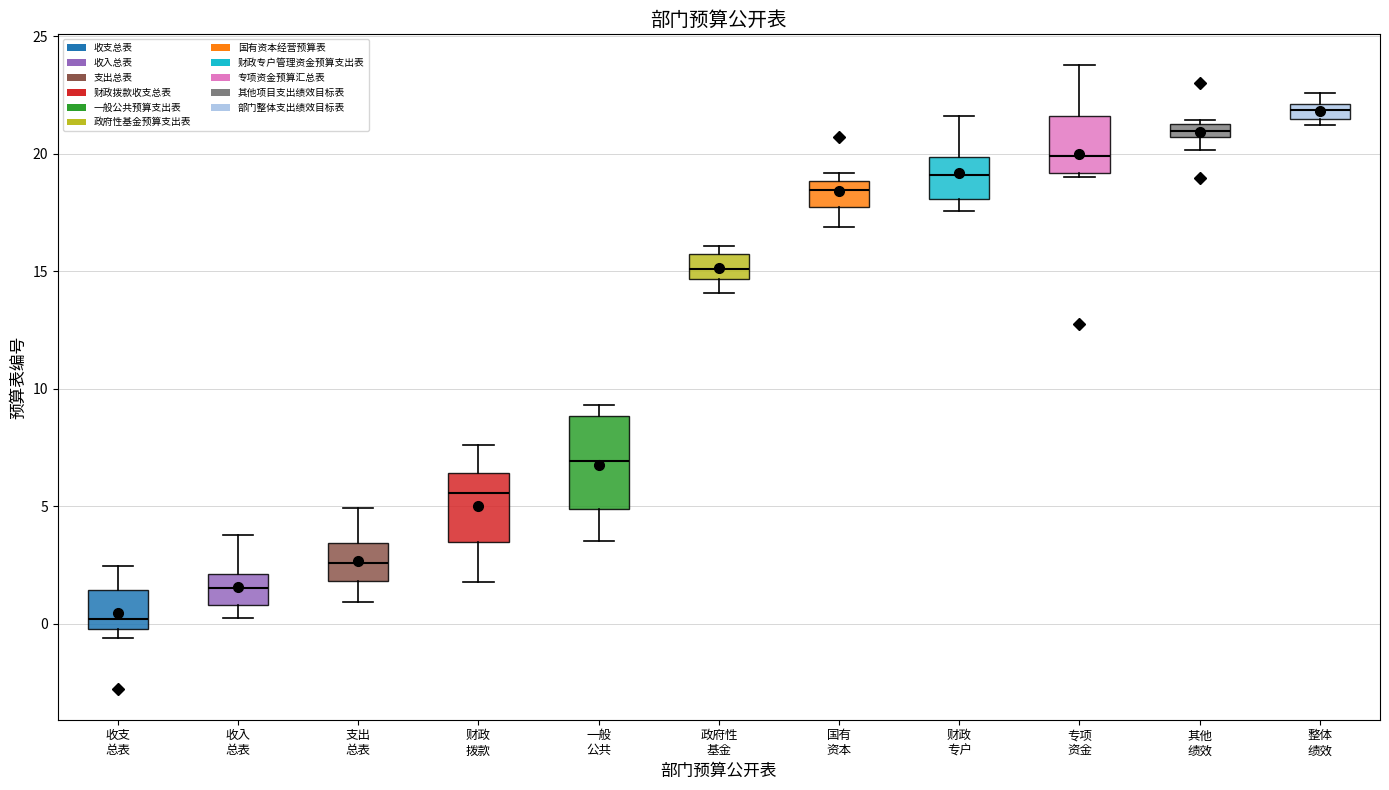

Where is the upper edge of the box for 一般 公共 on the y-axis? The values are not printed on the chart, so give them approximately, as read against the axis.

9.0